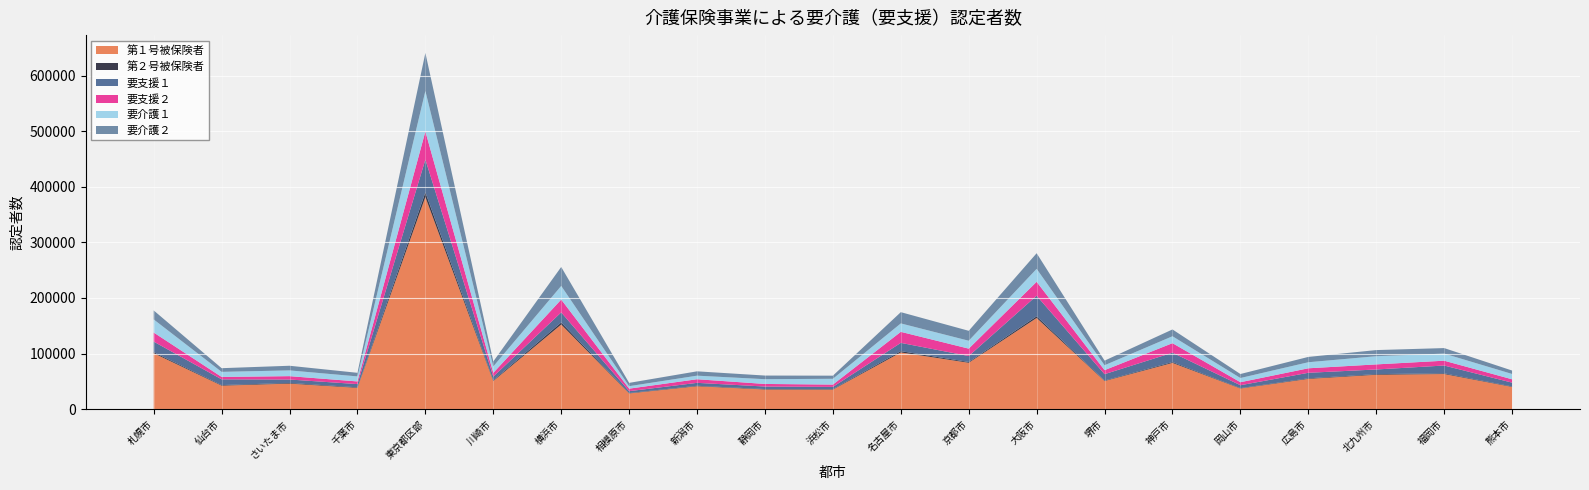

Reading left to right, what are all the values shown in this chart?

第１号被保険者: 100623	42304	45975	38358	381572	50553	152251	28301	41239	35395	35177	102046	83445	164075	50588	83213	37178	54462	61898	63217	40026
第２号被保険者: 1889	1037	1157	976	8281	1347	3703	730	848	835	869	2306	1424	2972	919	1527	698	1030	1144	1222	834
要支援１: 19040	10320	6229	5804	58998	6642	18133	3353	5277	4490	4013	14925	10736	36994	11475	16841	5216	9944	8378	14084	6873
要支援２: 16306	4352	6058	4765	50611	6814	23066	4541	6490	4667	4197	19824	13294	25041	7223	17134	5418	8104	9126	8674	6031
要介護１: 23565	9097	10331	9028	72823	11505	24546	4454	6417	8557	10400	15164	14213	23336	8823	12454	7537	10878	14744	12755	9563
要介護２: 16179	6633	8357	6491	68472	8997	34077	5939	7806	6531	5623	20239	17863	28077	8280	12243	7203	9595	11007	9934	6185